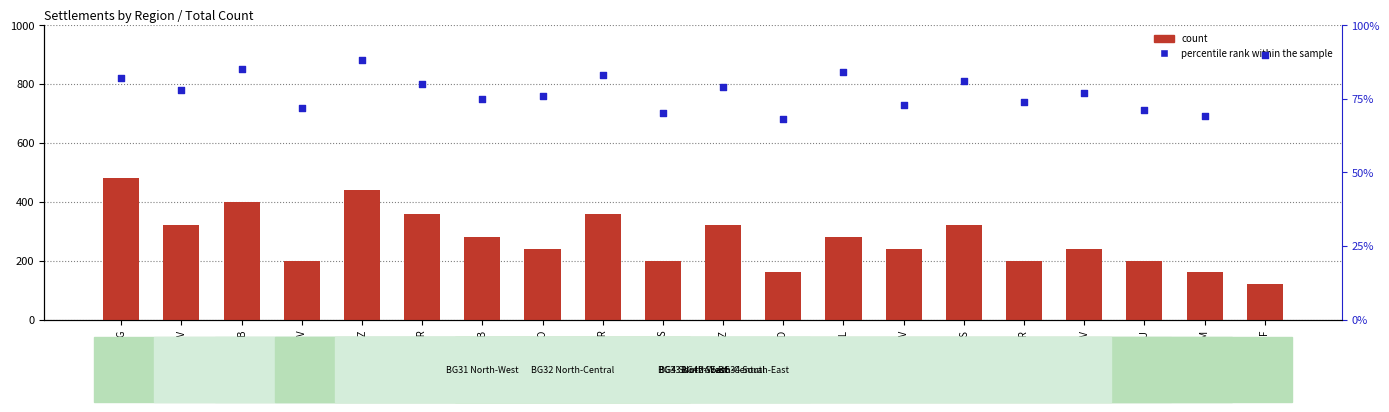

At how many categories does at least one series exceed 265?

10